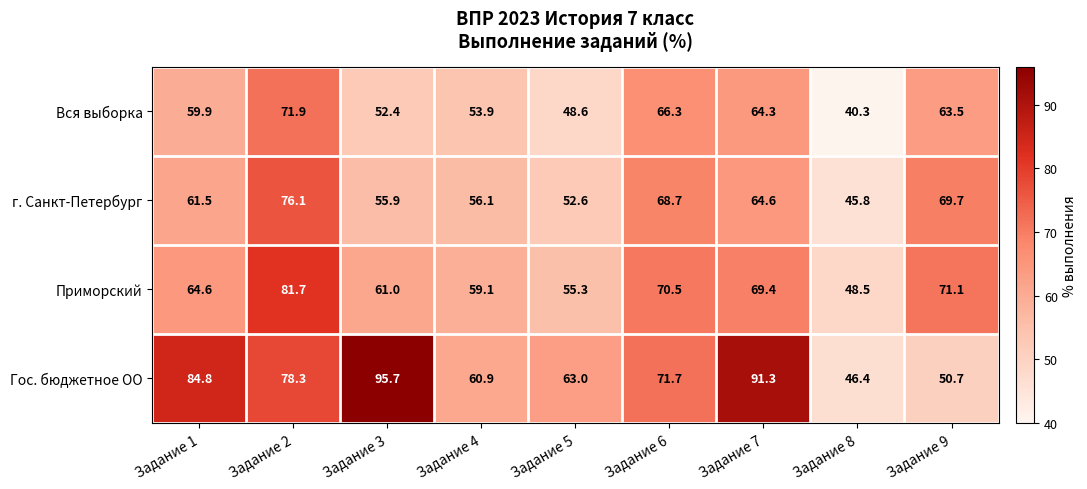

Which series changed the most between Задание 4 and Задание 9?

г. Санкт-Петербург